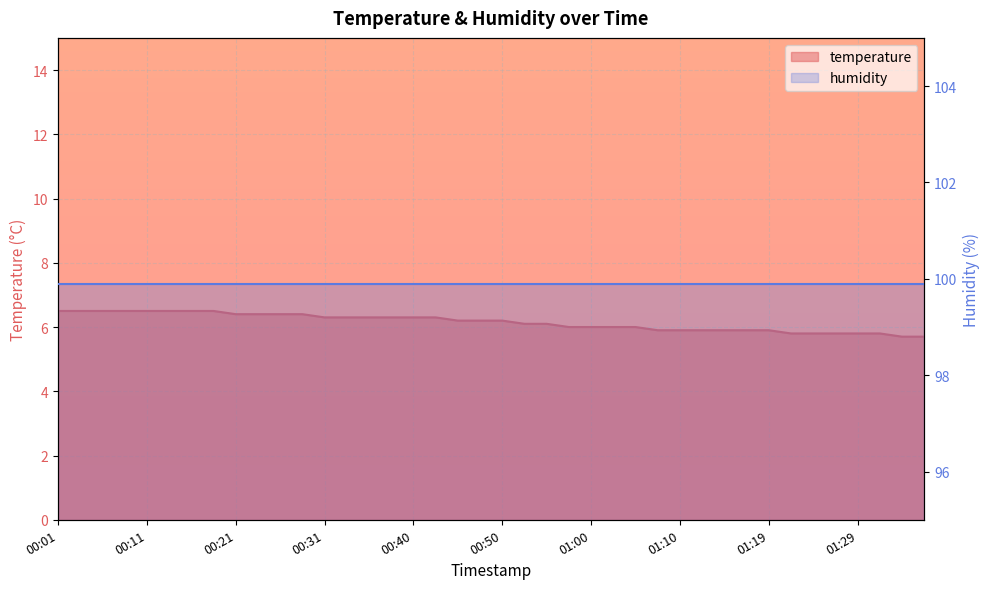

What is the label of the 11th point from the left?

00:26